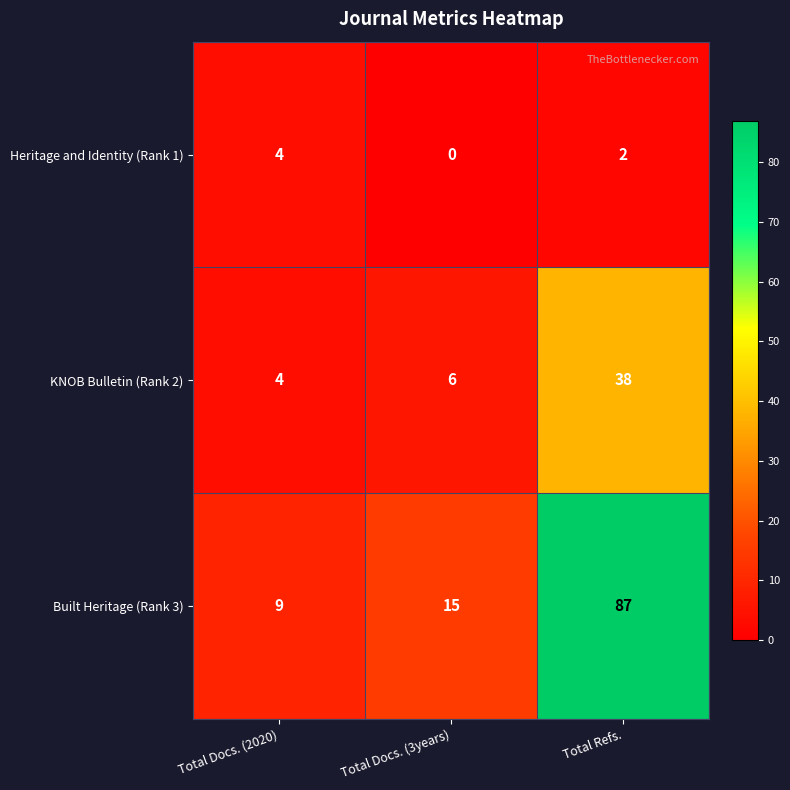

How many categories are shown in the chart?

3